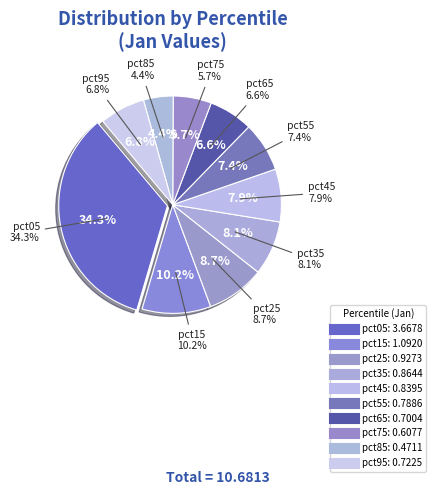

Which category has the smallest portion of the pie?

pct85